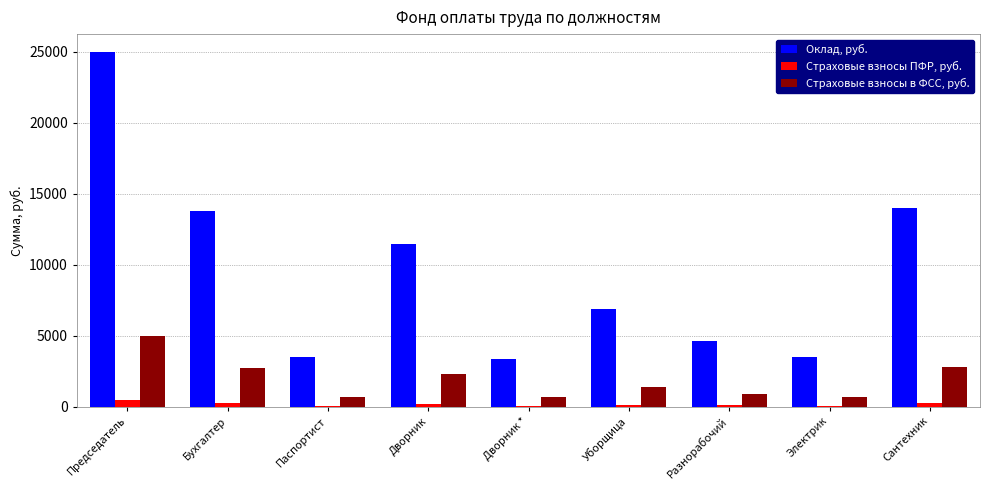

Is it true that Страховые взносы в ФСС, руб. equals 2800 at Сантехник?

True